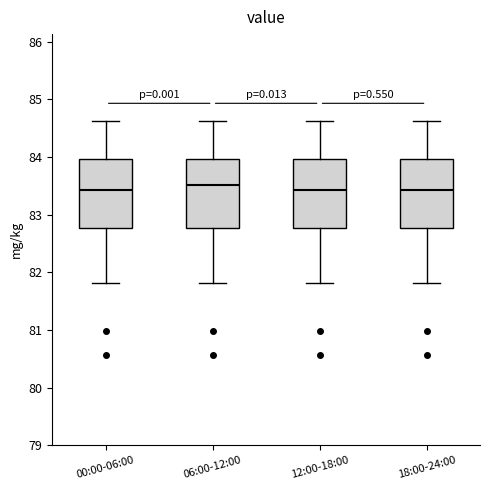

Reading left to right, read every box against the y-axis: the position of its median line, the range the box covers, and the ends of its whiskers. The values are not printed on the chart, so give them approximately, as read against the axis.

00:00-06:00: median 83.4, box 82.8 to 84.0, whiskers 81.8 to 84.6
06:00-12:00: median 83.5, box 82.8 to 84.0, whiskers 81.8 to 84.6
12:00-18:00: median 83.4, box 82.8 to 84.0, whiskers 81.8 to 84.6
18:00-24:00: median 83.4, box 82.8 to 84.0, whiskers 81.8 to 84.6